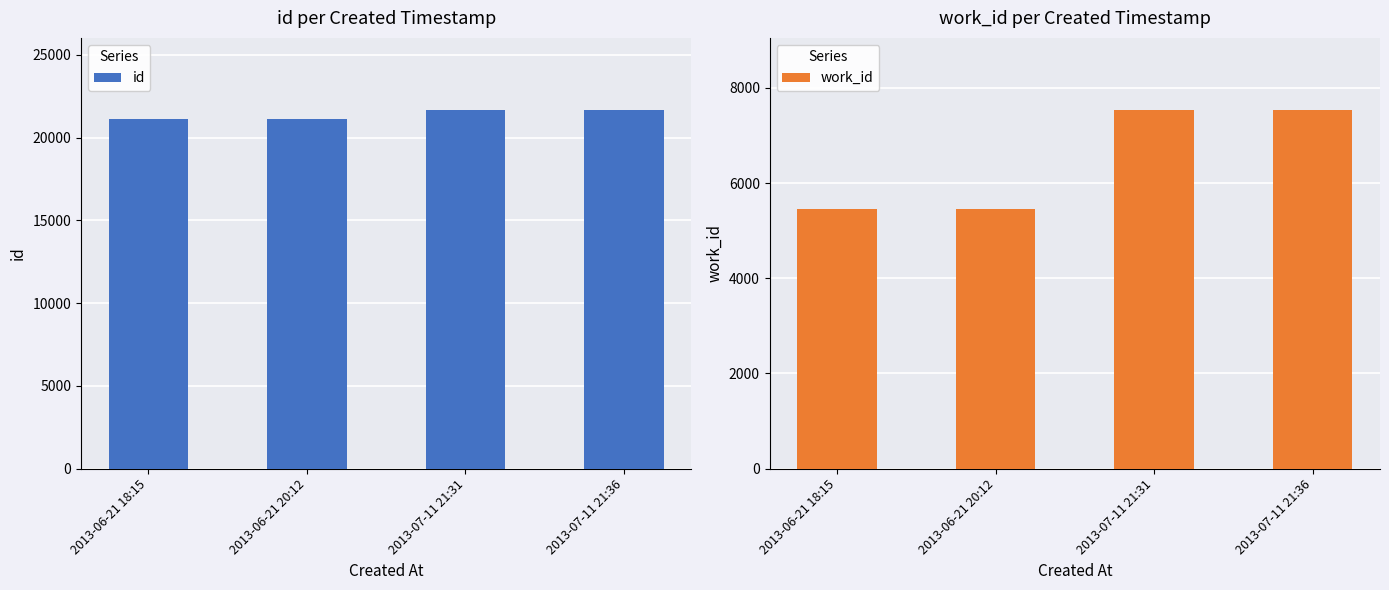

True or false: work_id has a value of 7541 at 2013-07-11 21:36.

True